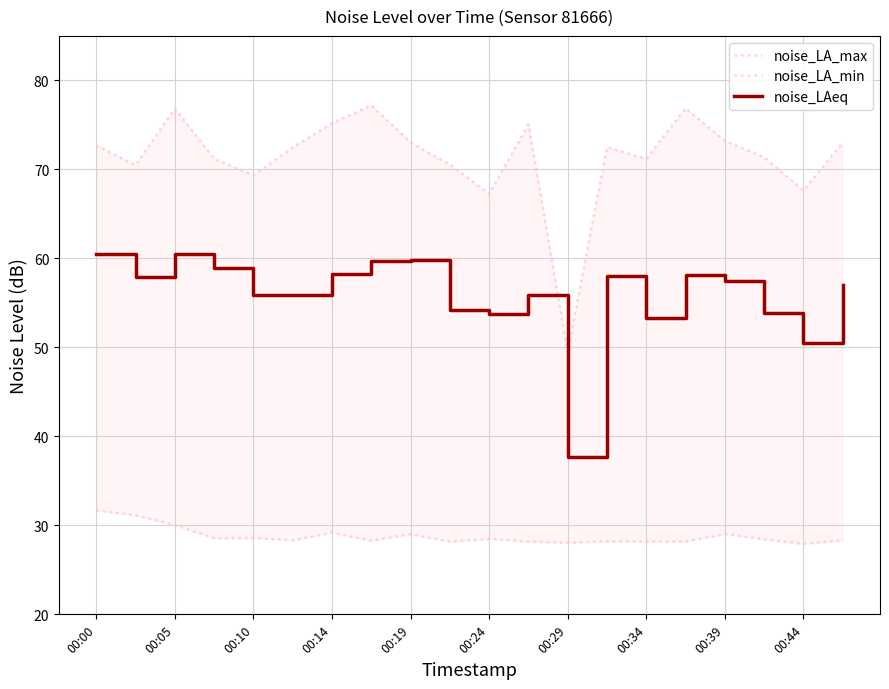

Which series has the largest total across all categories?

noise_LA_max